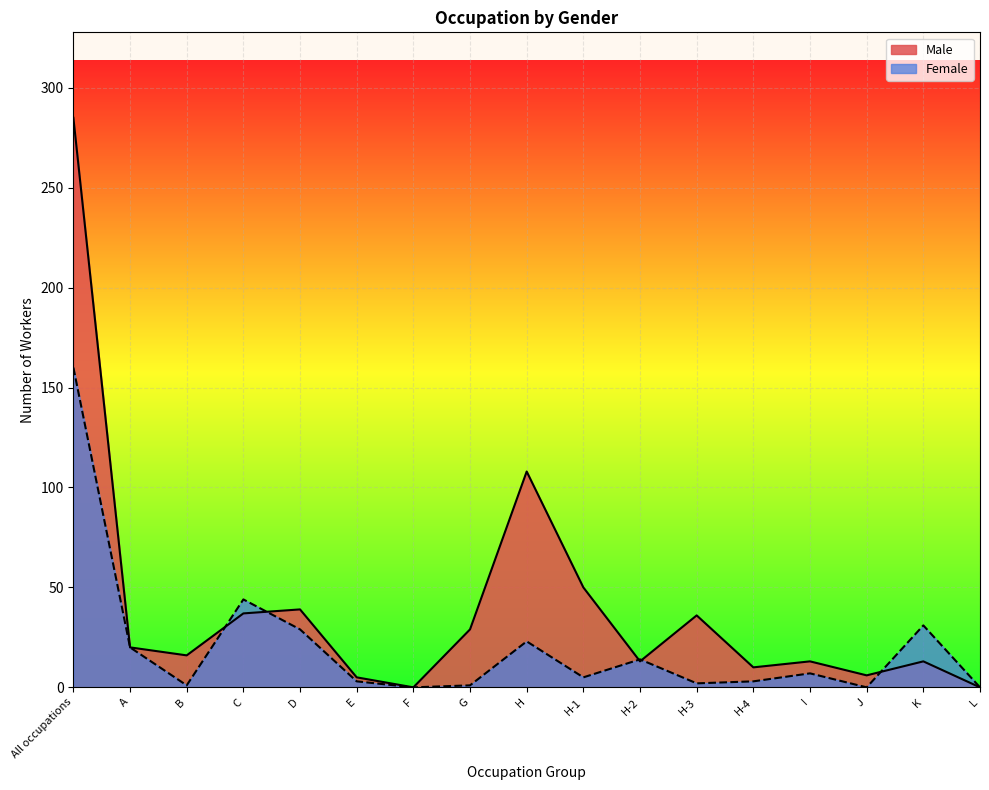

What is the sum of all Female values?

343